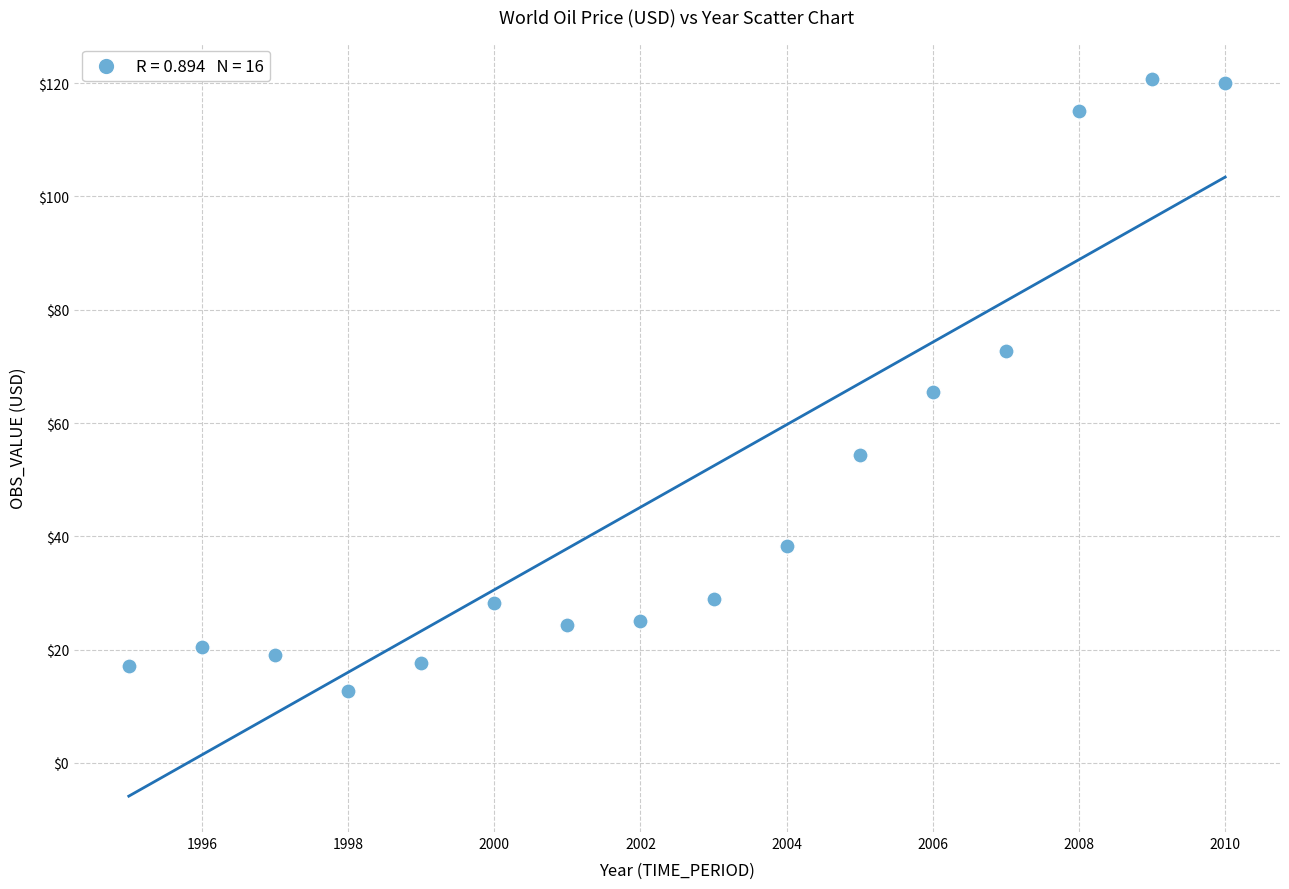

What is the range of Y values (max minus min)?

108.1